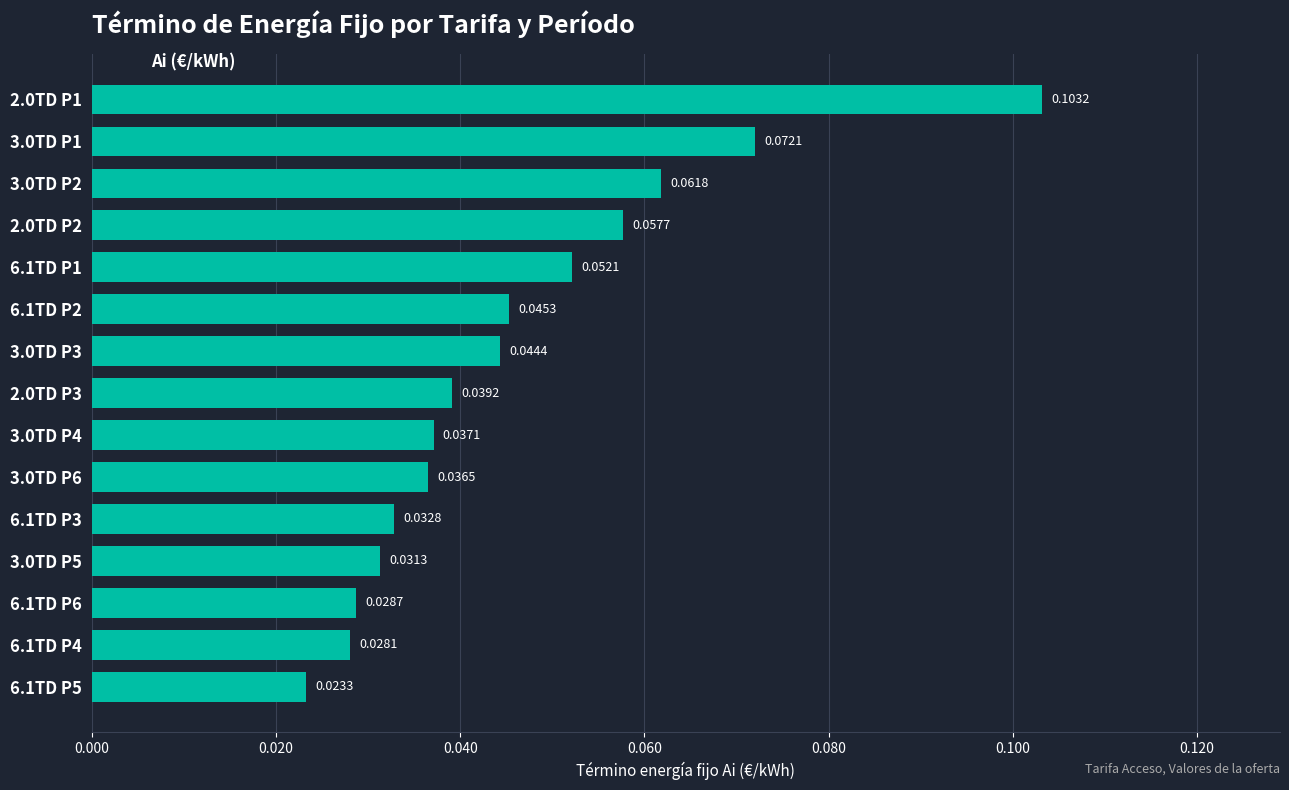

List the labels in order of value, largest first.

2.0TD P1, 3.0TD P1, 3.0TD P2, 2.0TD P2, 6.1TD P1, 6.1TD P2, 3.0TD P3, 2.0TD P3, 3.0TD P4, 3.0TD P6, 6.1TD P3, 3.0TD P5, 6.1TD P6, 6.1TD P4, 6.1TD P5